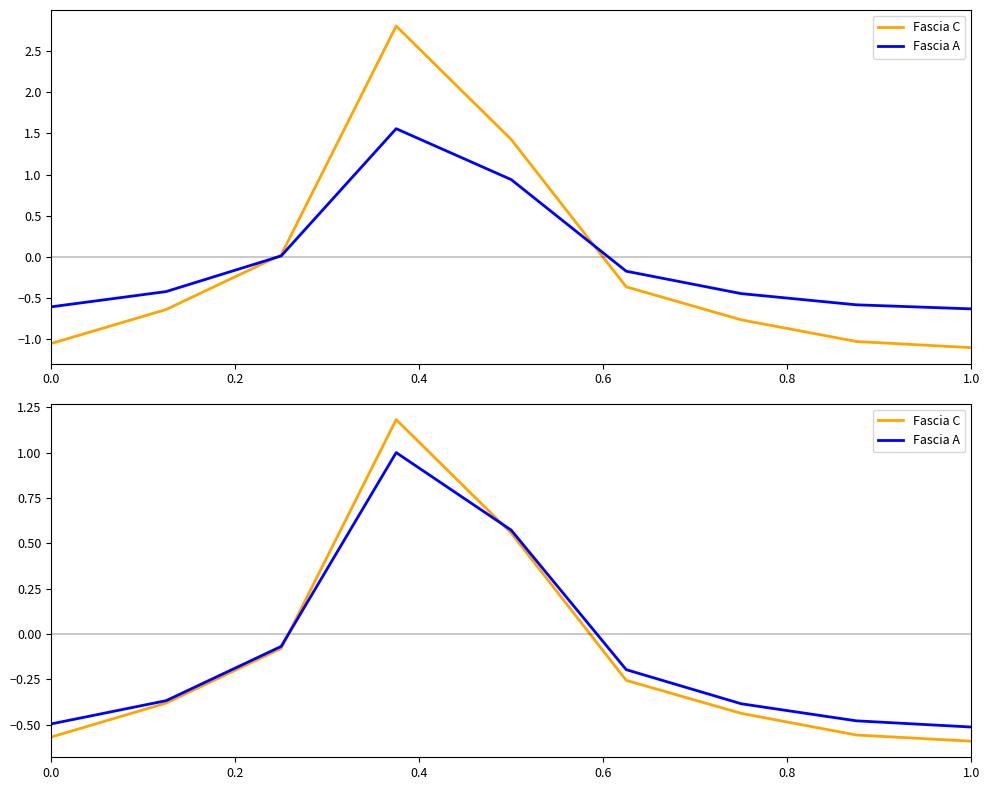

How many data points does each series have?

9